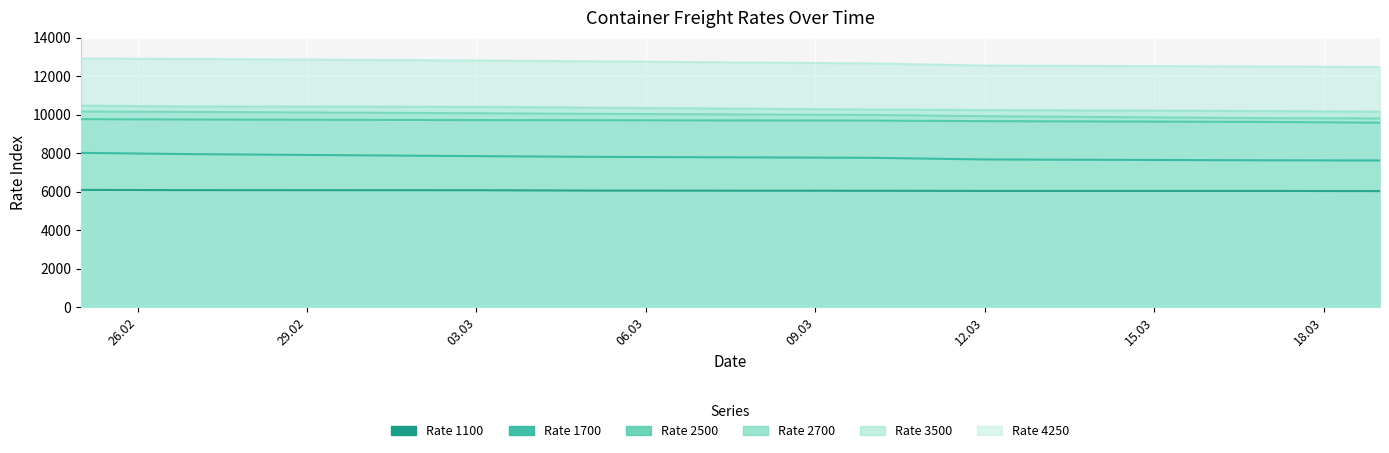

Where does the 1700 series first go above 7818?

25.02.2020